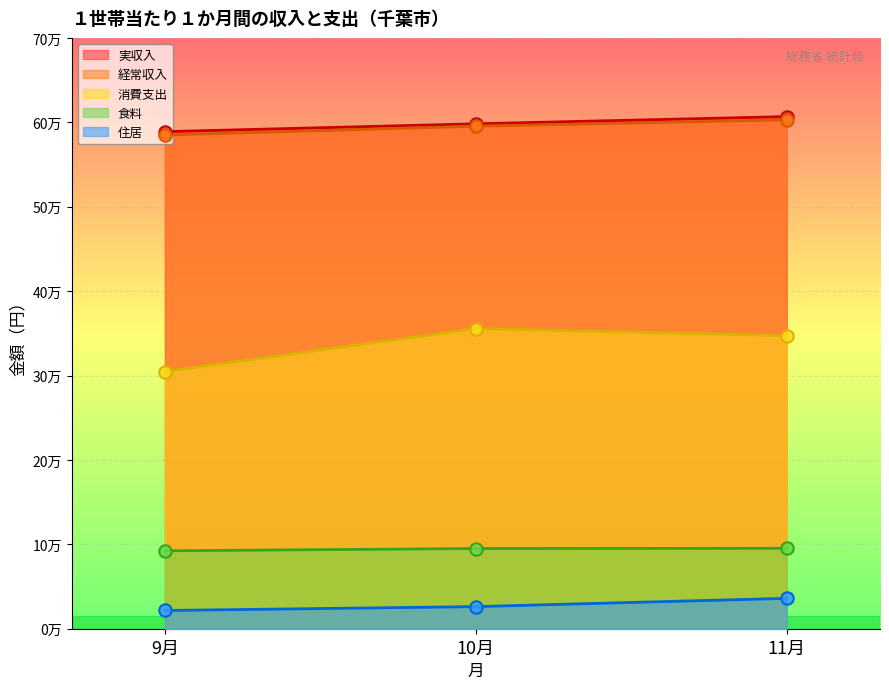

What are all the series names shown in the legend?

実収入, 経常収入, 消費支出, 食料, 住居